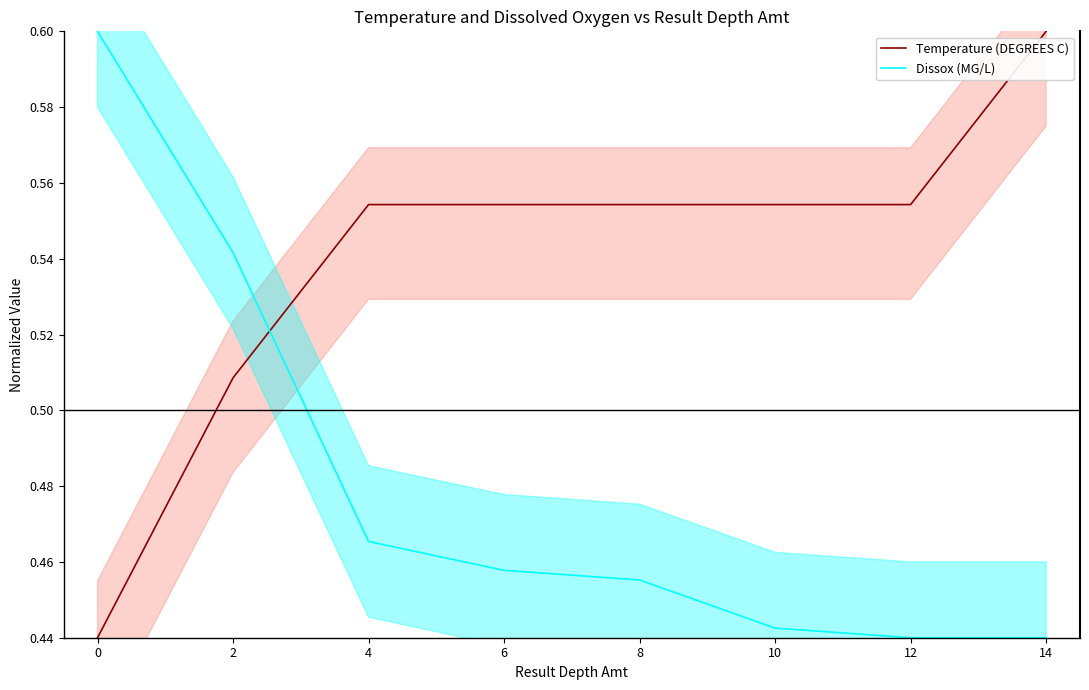

What is the difference between the maximum and minimum values in the Dissox (MG/L) series?

0.2